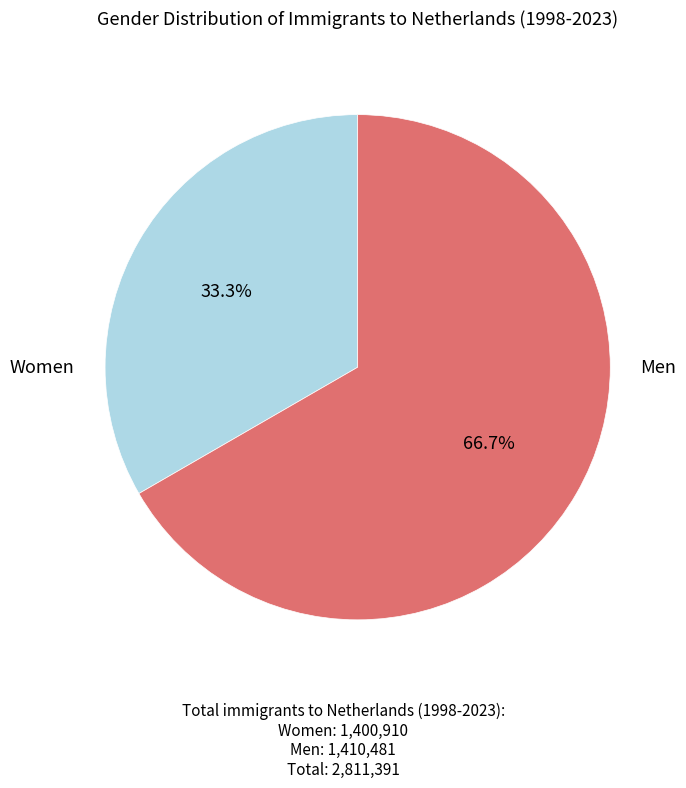

How many slices are in this pie chart?

2